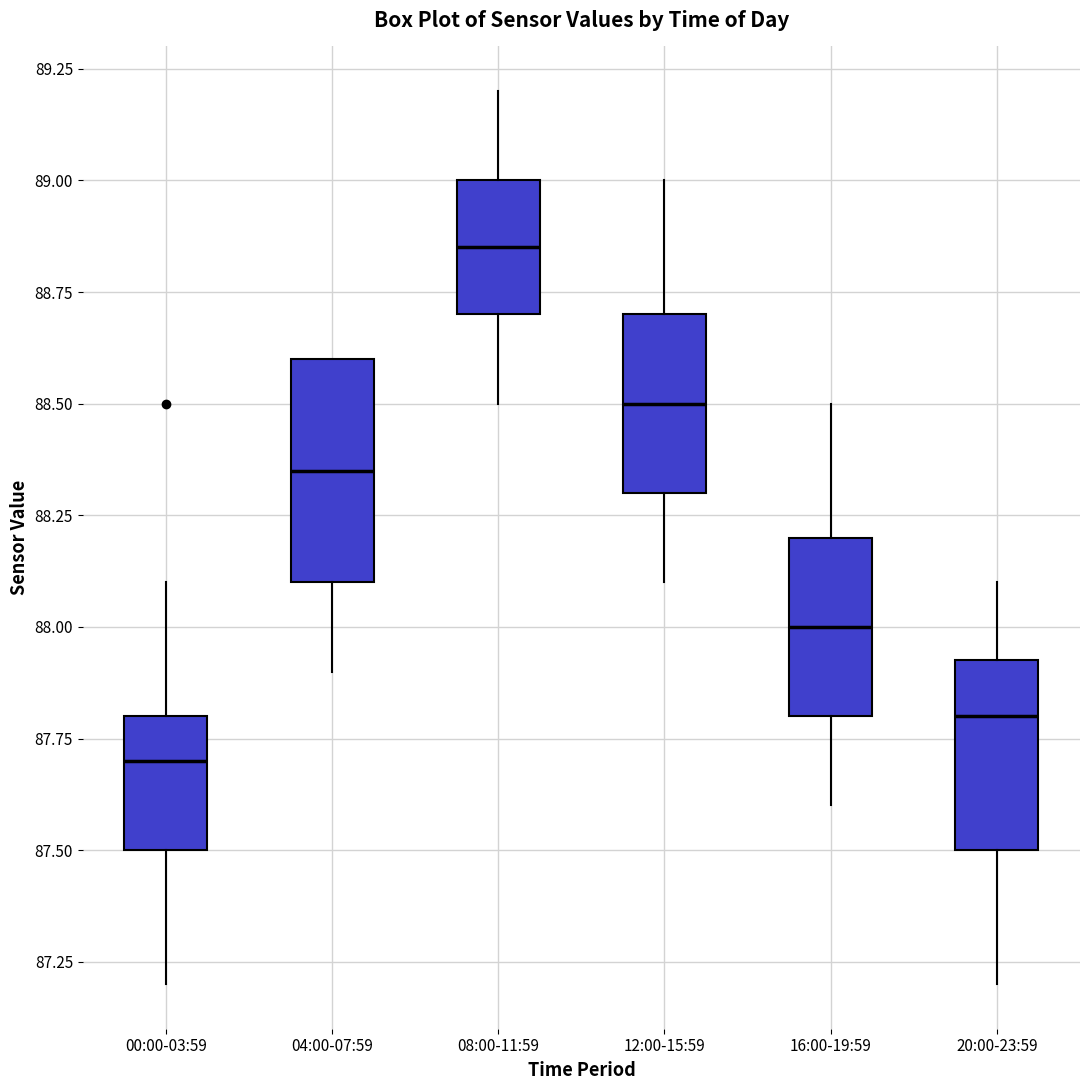

Where is the lower edge of the box for 04:00-07:59 on the y-axis? The values are not printed on the chart, so give them approximately, as read against the axis.

88.10